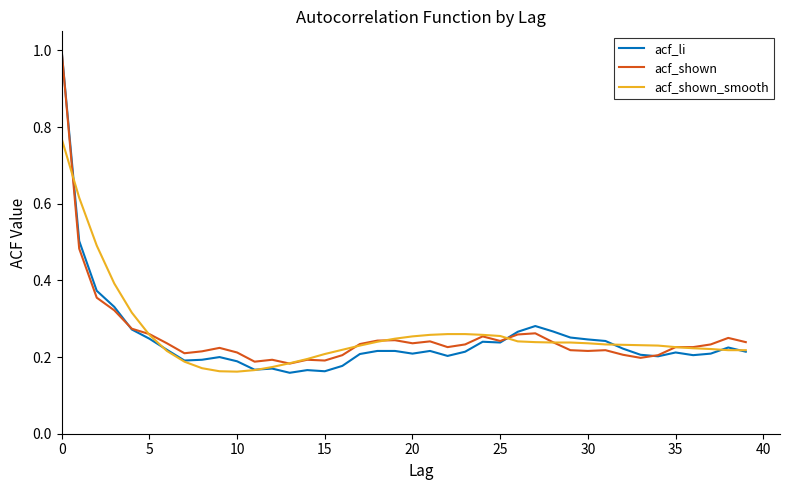

What is the maximum value shown in the chart?

1.0